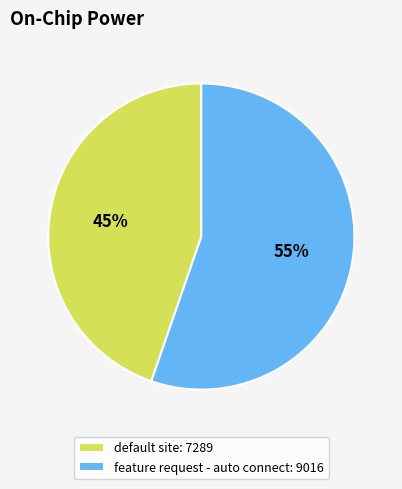

How many slices are in this pie chart?

2